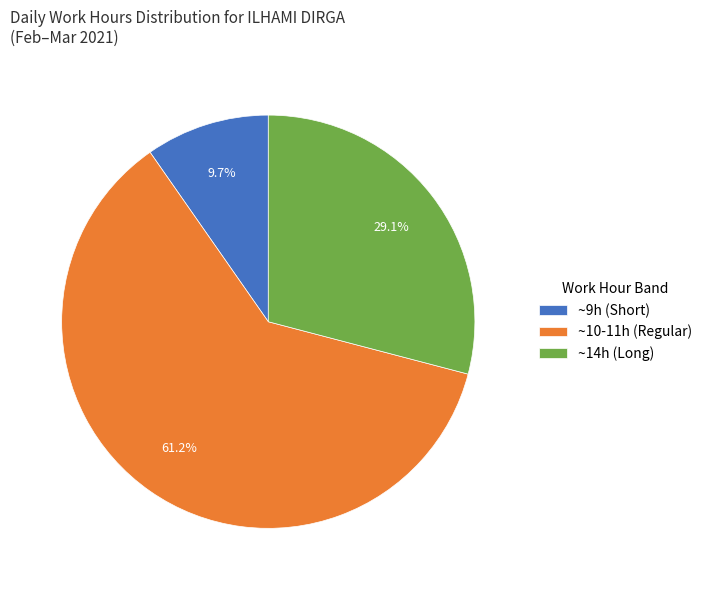

Combined, do ~9h (Short) and ~10-11h (Regular) account for over 50%?

Yes